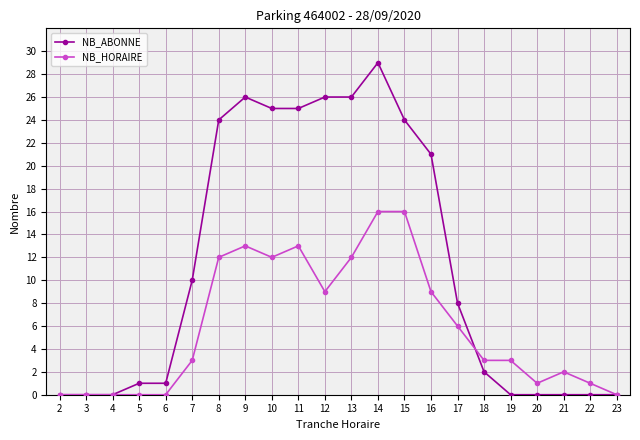

Reading left to right, extract all data points from this chart.

NB_ABONNE: 0	0	0	1	1	10	24	26	25	25	26	26	29	24	21	8	2	0	0	0	0	0
NB_HORAIRE: 0	0	0	0	0	3	12	13	12	13	9	12	16	16	9	6	3	3	1	2	1	0